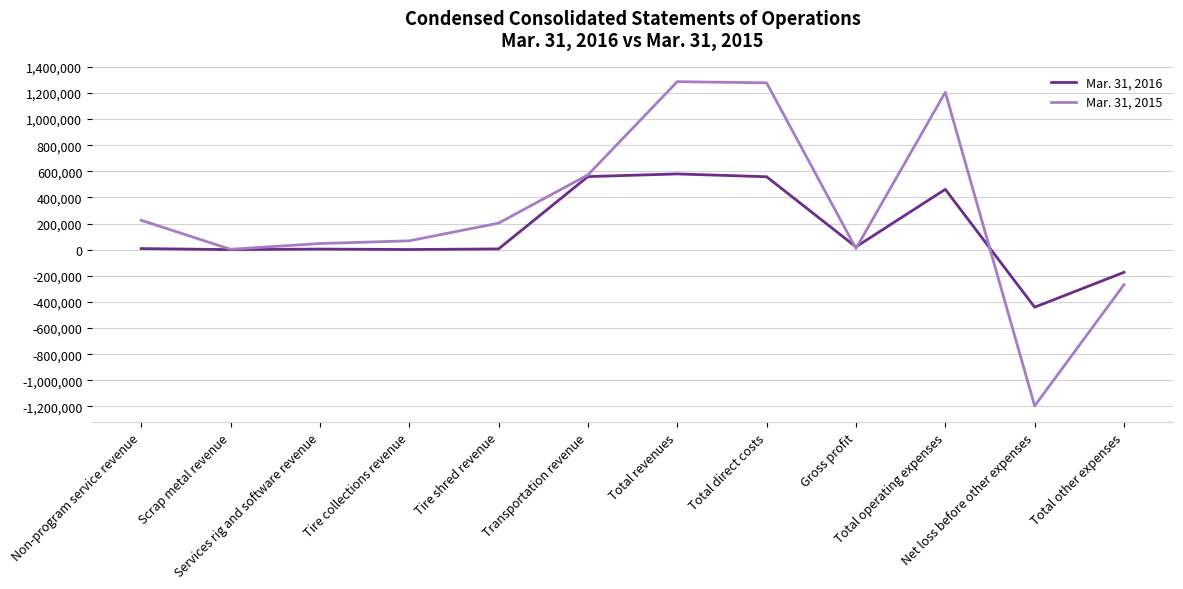

What are all the series names shown in the legend?

Mar. 31, 2016, Mar. 31, 2015